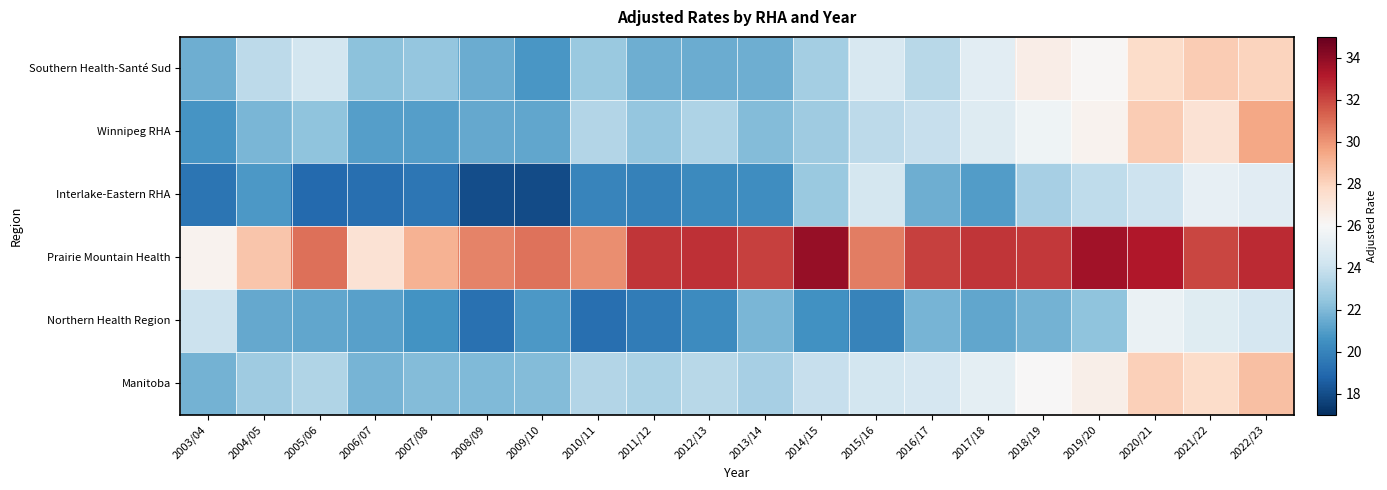

Reading left to right, list all the values displayed in this chart.

Southern Health-Santé Sud: 2003/04=21.6	2004/05=23.6	2005/06=24.3	2006/07=22.3	2007/08=22.5	2008/09=21.5	2009/10=20.7	2010/11=22.7	2011/12=21.6	2012/13=21.5	2013/14=21.6	2014/15=22.9	2015/16=24.5	2016/17=23.5	2017/18=25.0	2018/19=26.6	2019/20=26.1	2020/21=27.6	2021/22=28.3	2022/23=28.0
Winnipeg RHA: 2003/04=20.7	2004/05=21.9	2005/06=22.4	2006/07=21.0	2007/08=21.0	2008/09=21.4	2009/10=21.3	2010/11=23.4	2011/12=22.5	2012/13=23.2	2013/14=22.1	2014/15=22.8	2015/16=23.6	2016/17=23.9	2017/18=24.9	2018/19=25.6	2019/20=26.3	2020/21=28.3	2021/22=27.3	2022/23=29.5
Interlake-Eastern RHA: 2003/04=19.4	2004/05=20.8	2005/06=19.0	2006/07=19.2	2007/08=19.5	2008/09=18.0	2009/10=17.9	2010/11=20.1	2011/12=19.9	2012/13=20.3	2013/14=20.4	2014/15=22.6	2015/16=24.4	2016/17=21.6	2017/18=21.0	2018/19=23.0	2019/20=23.7	2020/21=24.1	2021/22=25.3	2022/23=25.0
Prairie Mountain Health: 2003/04=26.3	2004/05=28.5	2005/06=31.0	2006/07=27.3	2007/08=29.1	2008/09=30.4	2009/10=30.9	2010/11=30.2	2011/12=32.4	2012/13=32.6	2013/14=32.2	2014/15=33.8	2015/16=30.6	2016/17=32.1	2017/18=32.4	2018/19=32.3	2019/20=33.6	2020/21=33.2	2021/22=32.0	2022/23=32.7
Northern Health Region: 2003/04=24.0	2004/05=21.4	2005/06=21.3	2006/07=21.1	2007/08=20.6	2008/09=19.3	2009/10=20.8	2010/11=19.2	2011/12=19.7	2012/13=20.3	2013/14=21.9	2014/15=20.5	2015/16=20.0	2016/17=21.8	2017/18=21.3	2018/19=21.7	2019/20=22.4	2020/21=25.4	2021/22=24.9	2022/23=24.5
Manitoba: 2003/04=21.7	2004/05=22.8	2005/06=23.3	2006/07=21.8	2007/08=22.1	2008/09=22.0	2009/10=22.1	2010/11=23.4	2011/12=23.1	2012/13=23.5	2013/14=23.0	2014/15=24.0	2015/16=24.4	2016/17=24.5	2017/18=25.1	2018/19=26.1	2019/20=26.6	2020/21=28.1	2021/22=27.6	2022/23=28.7